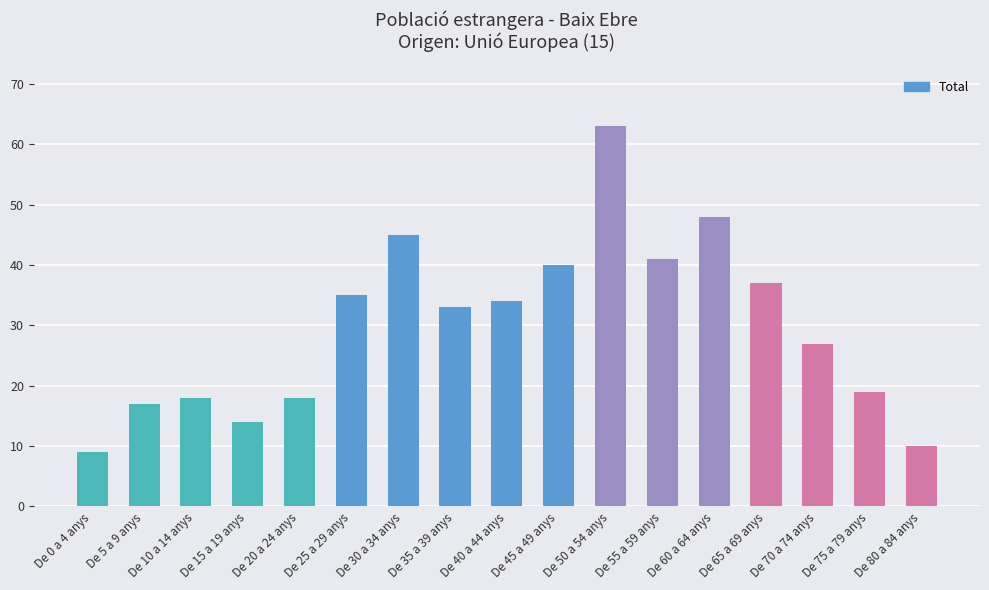

What is the maximum value shown in the chart?

63